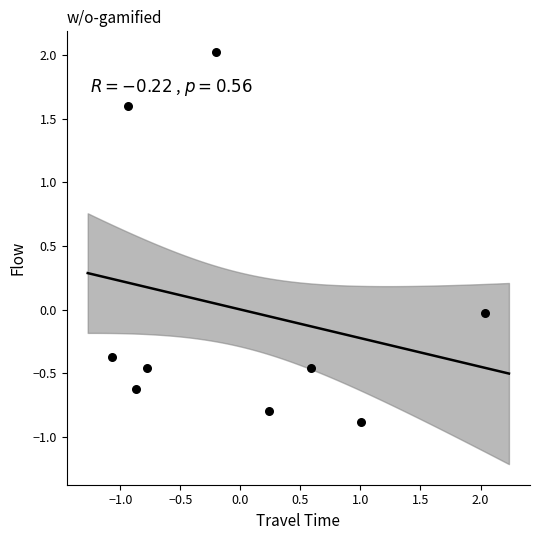

What is the range of X values (max minus min)?

3.1